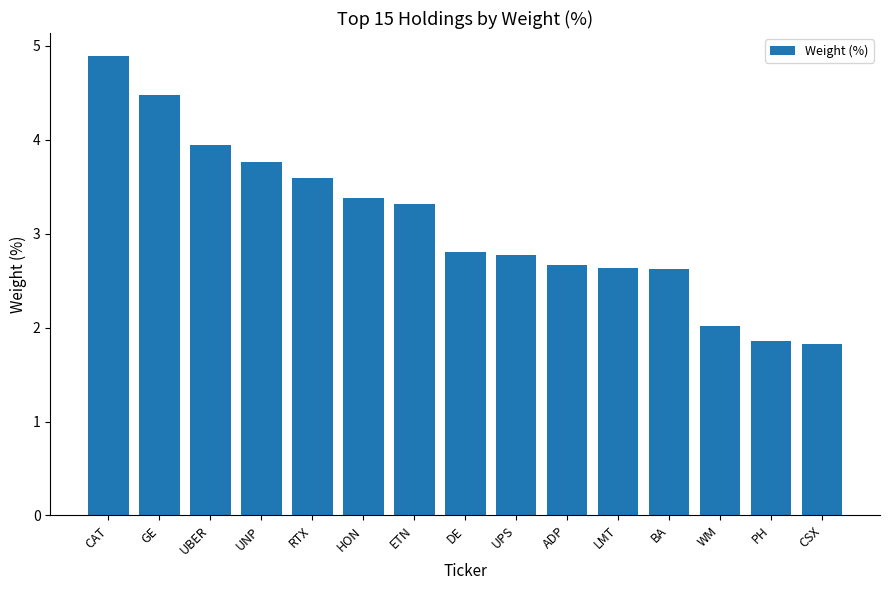

Are the bars grouped side by side (vs. stacked)?

No